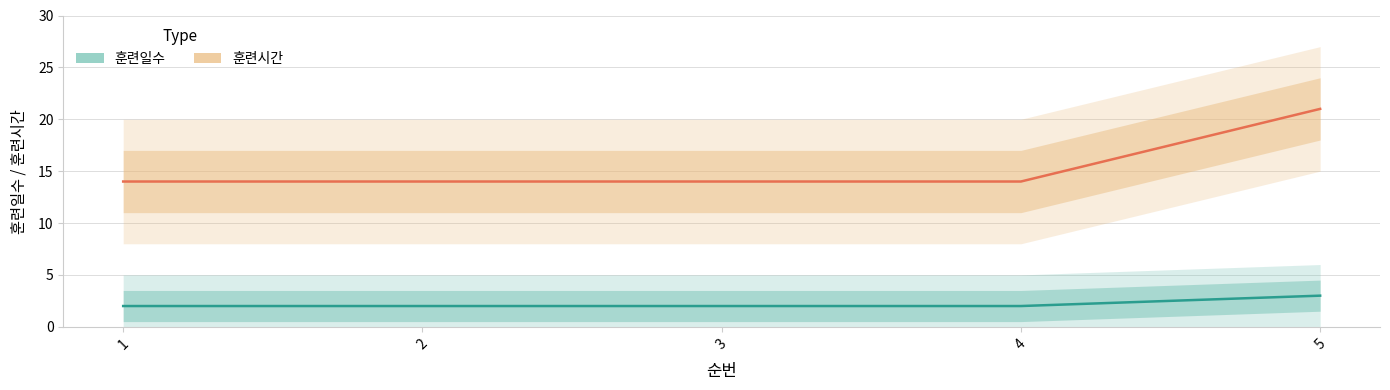

Reading left to right, list all the values displayed in this chart.

훈련일수: 1=2	2=2	3=2	4=2	5=3
훈련시간: 1=14	2=14	3=14	4=14	5=21